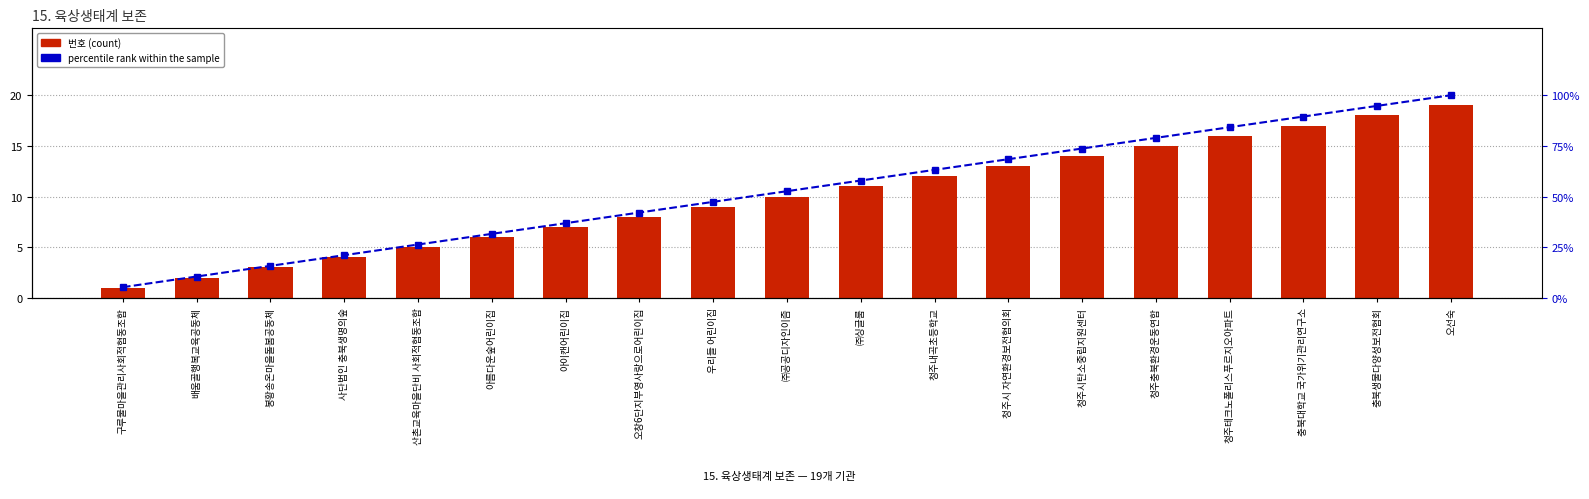

The 번호 series shows 27.4 at 충북생물다양성보전협회. True or false?

False